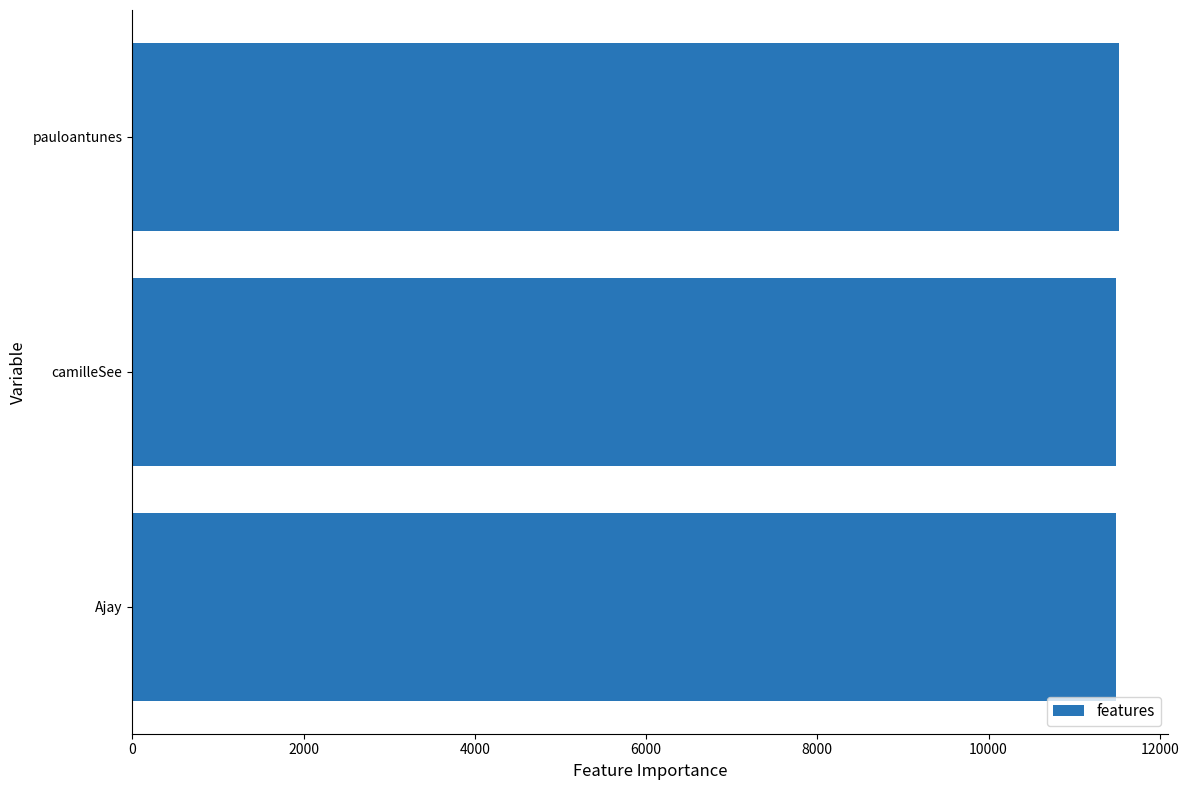

Is it true that the value at Ajay is 19515?

False